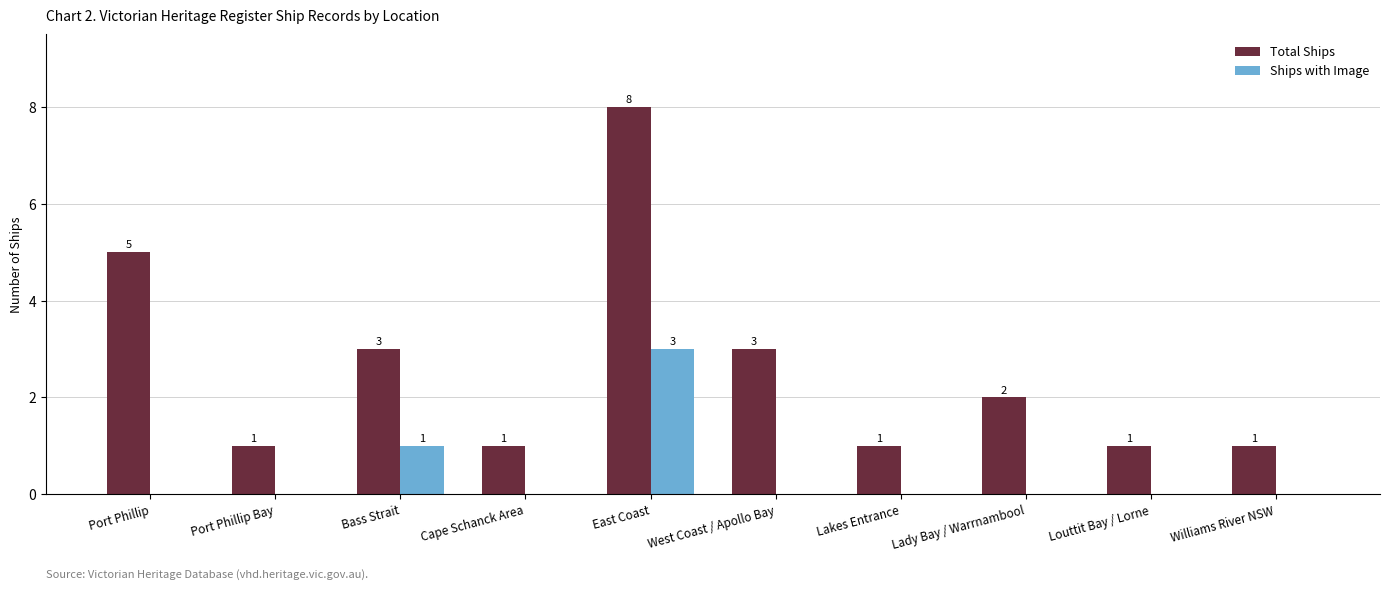

What is the sum of all Total Ships values?

26